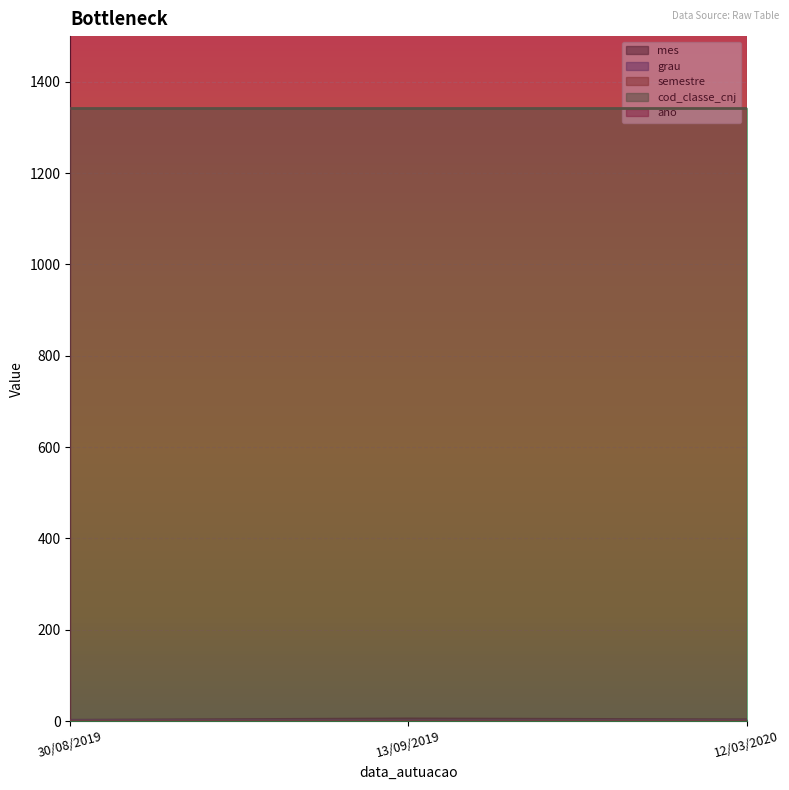

What is the label of the 3rd point from the left?

12/03/2020